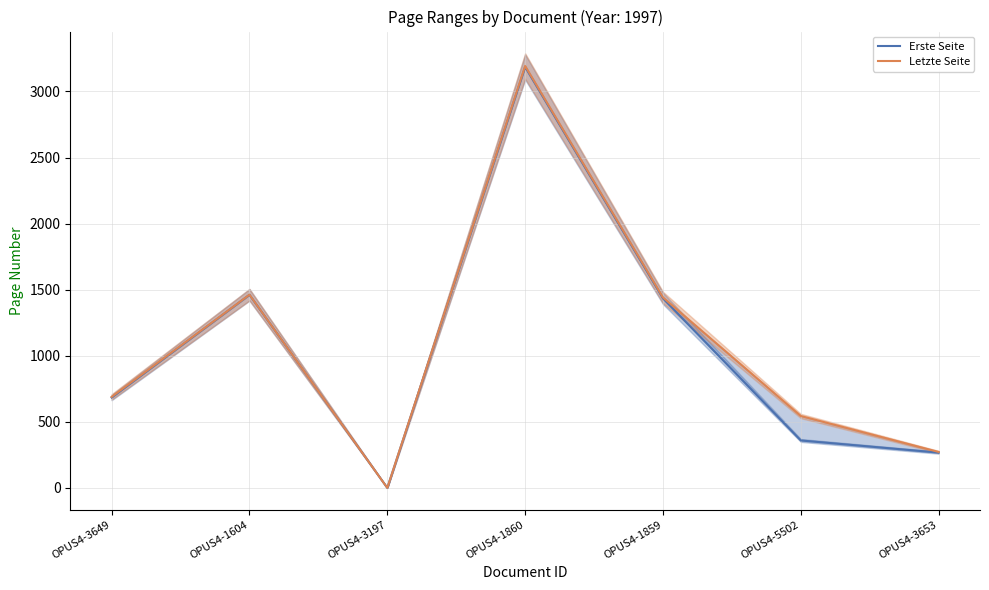

Does the chart have visible grid lines?

Yes